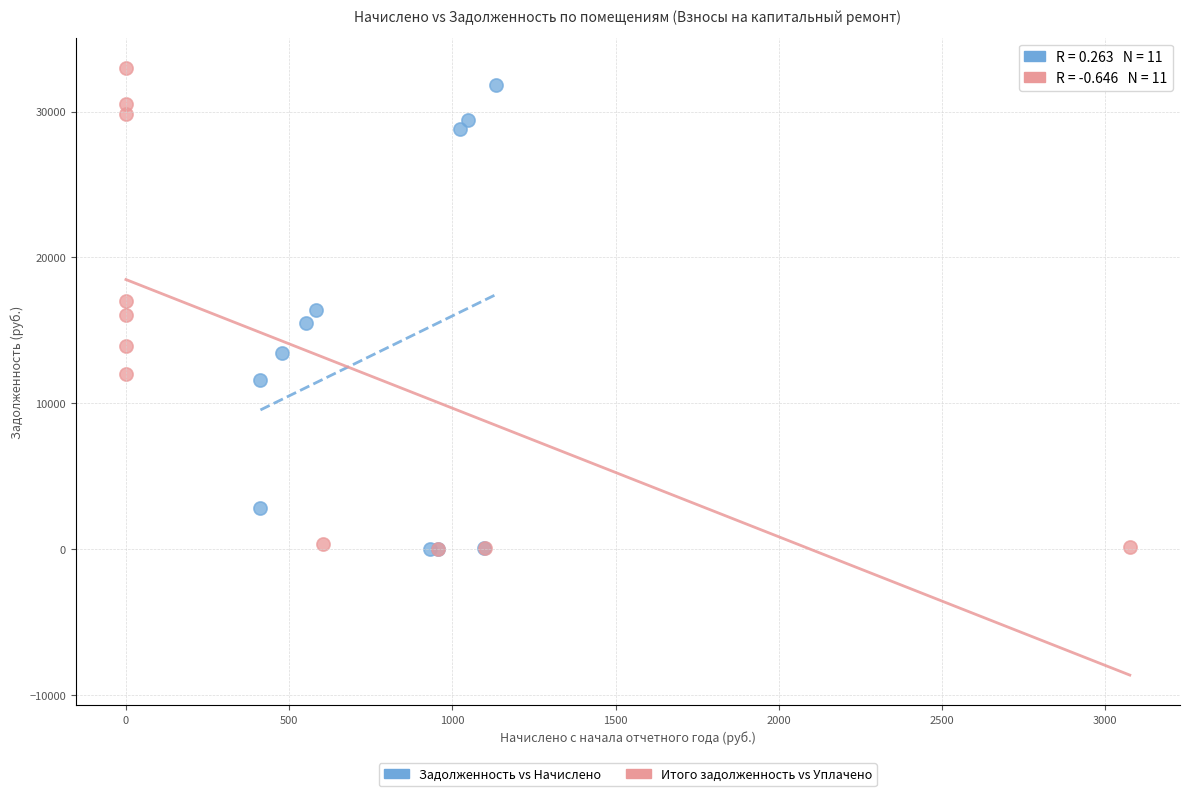

Which series has the largest Y range (max minus min)?

Итого задолженность vs Уплачено